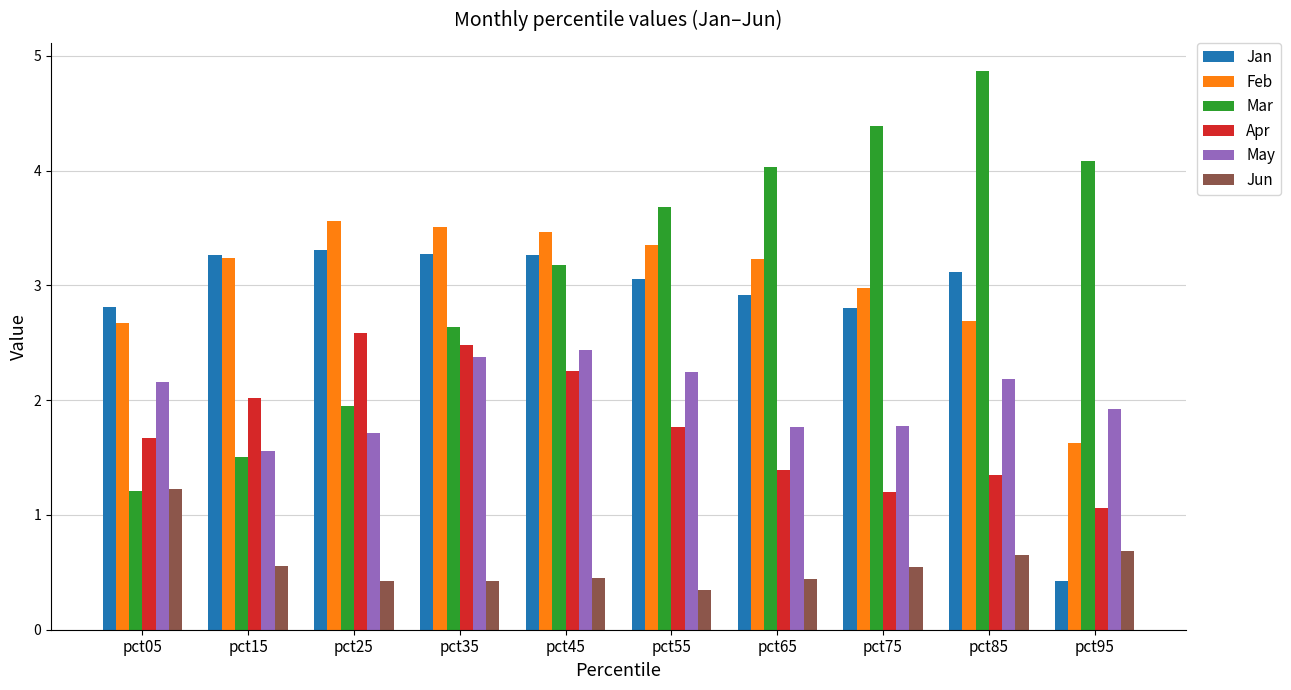

What is the highest value of the Jun series?

1.2